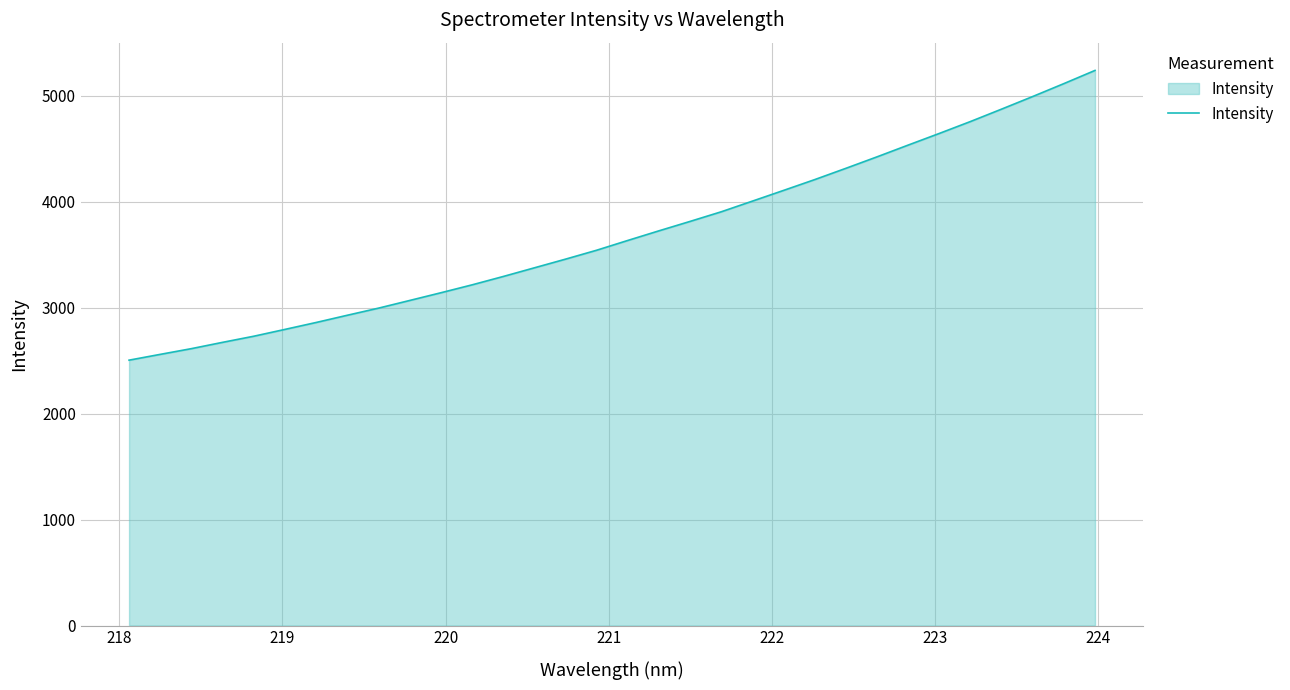

What is the difference between the maximum and minimum values?

2733.2